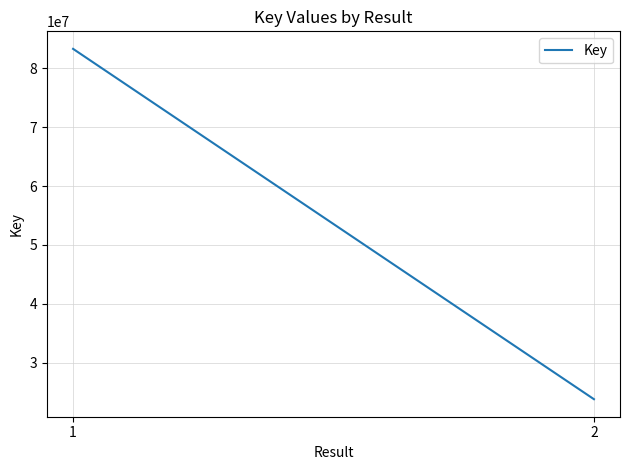

At which label is the value closest to 53552620?

2